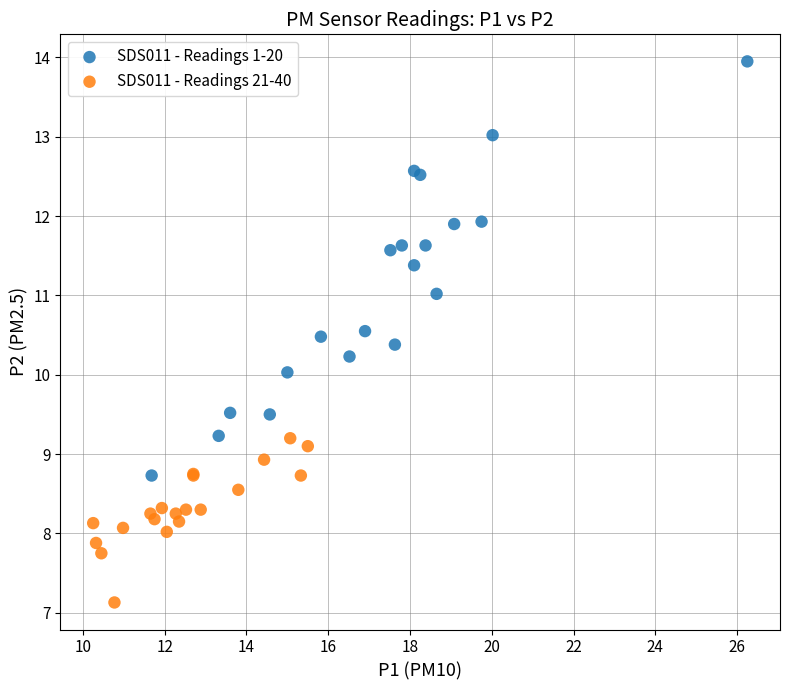

Which series reaches the maximum Y coordinate?

SDS011 - Readings 1-20